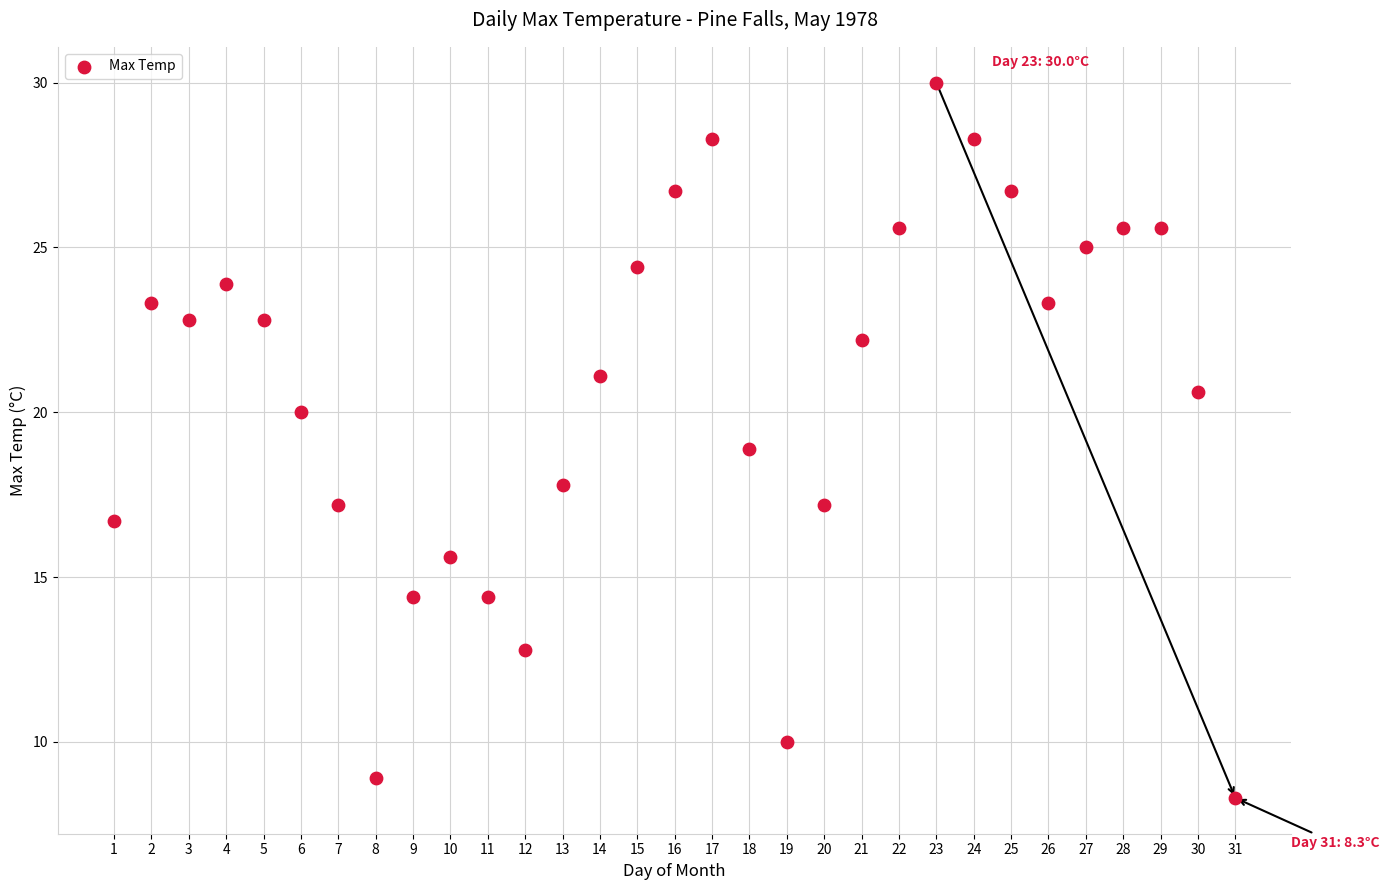

What is the range of Y values (max minus min)?

21.7